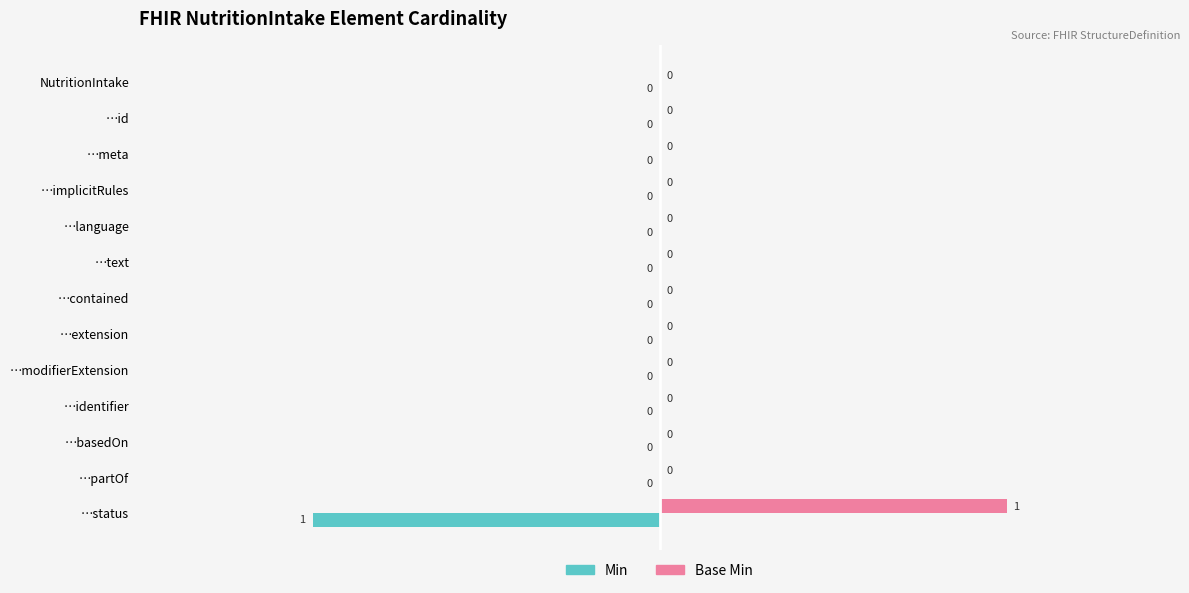

The value of Base Min at …language is 0. True or false?

True